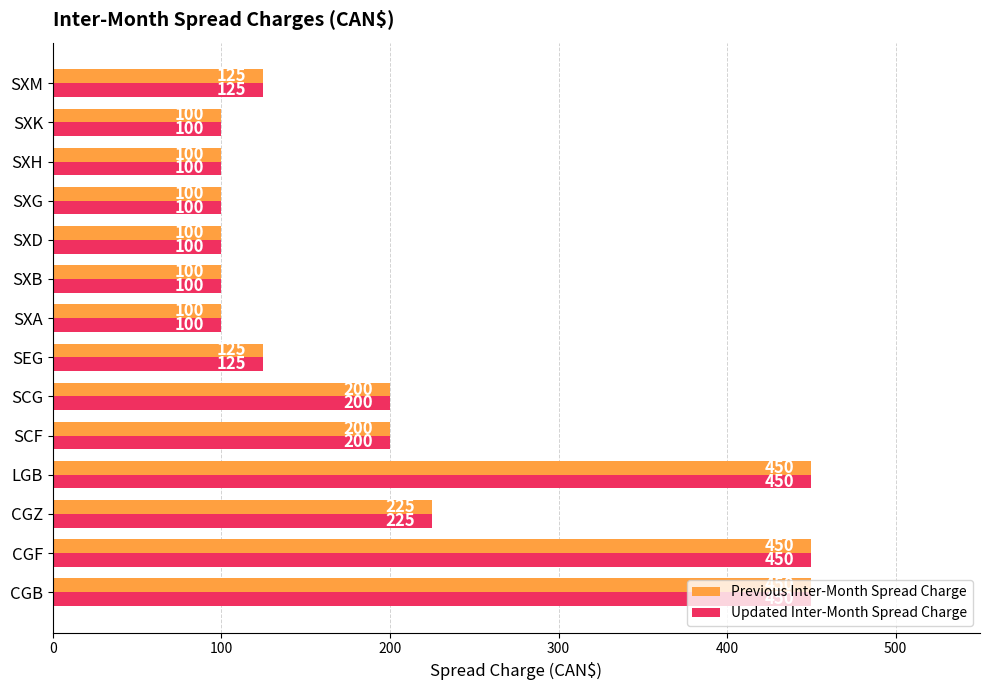

What is the lowest value of the Updated Inter-Month Spread Charge series?

100